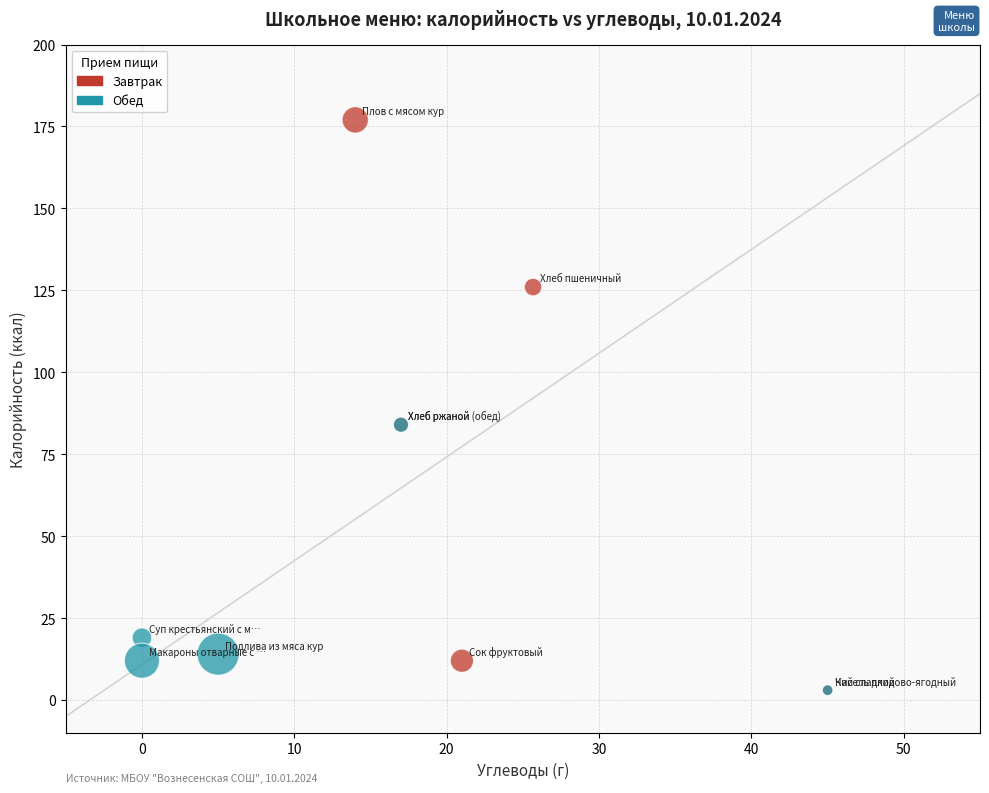

Which series contains the highest Y value?

Завтрак